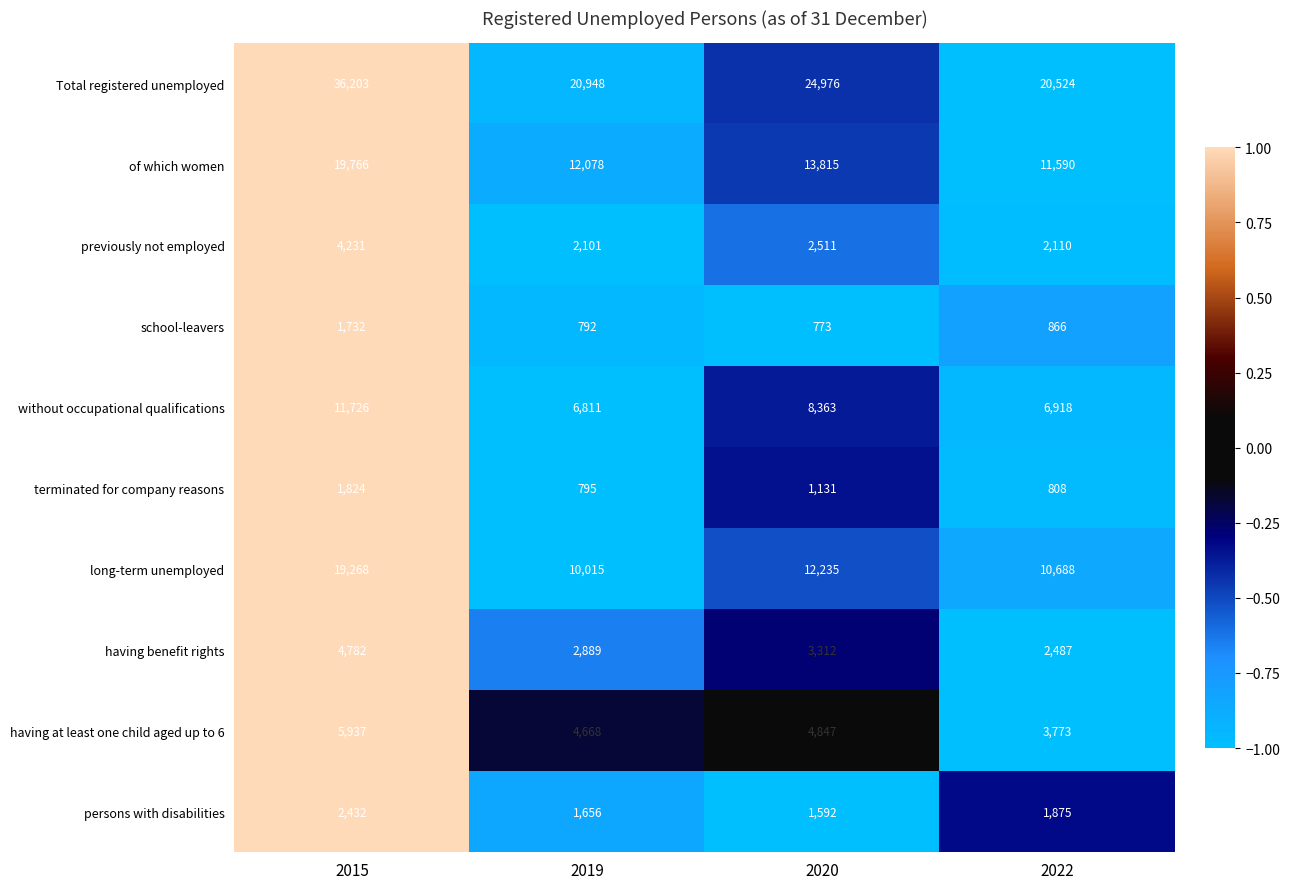

True or false: persons with disabilities has a value of 3232 at 2015.

False